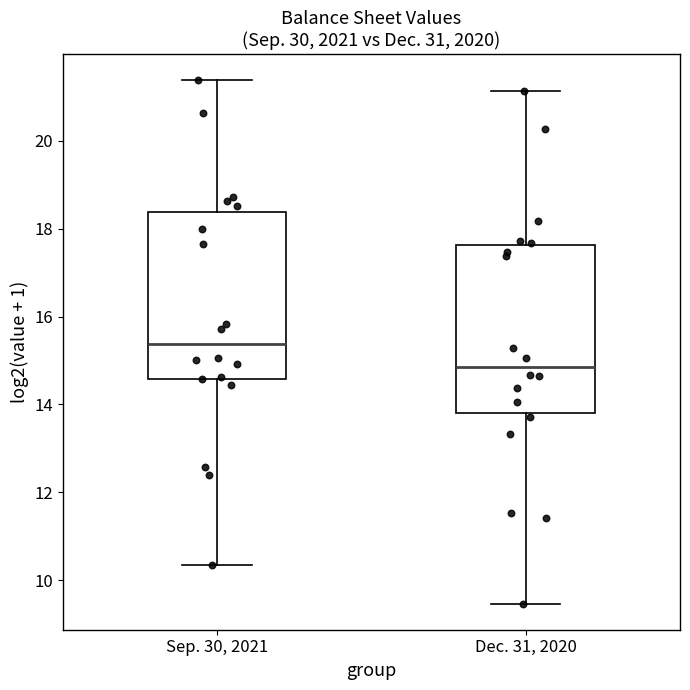

Which box's median line is the highest?

Sep. 30, 2021